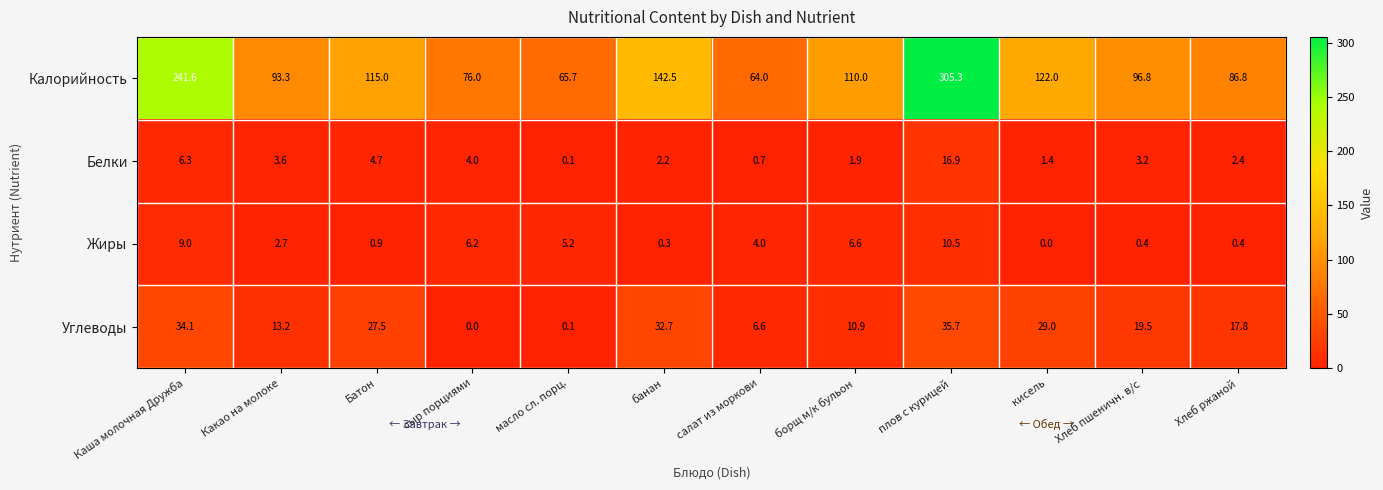

The Белки series shows 0.1 at масло сл. порц.. True or false?

True